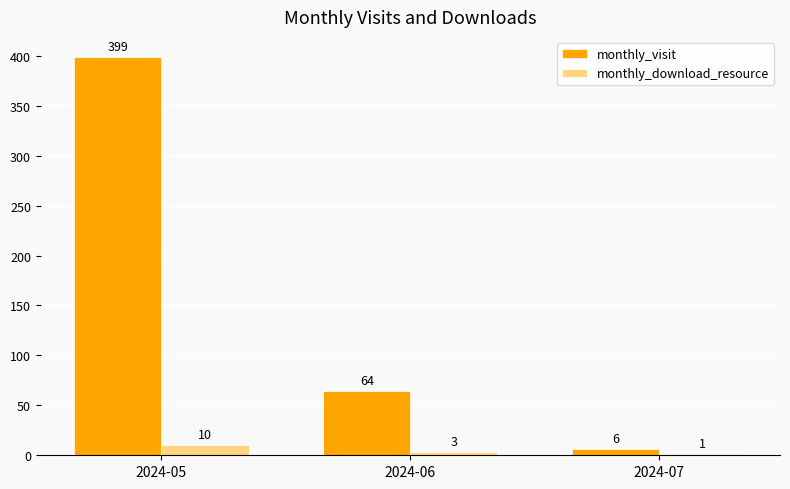

The value of monthly_download_resource at 2024-05 is 10. True or false?

True